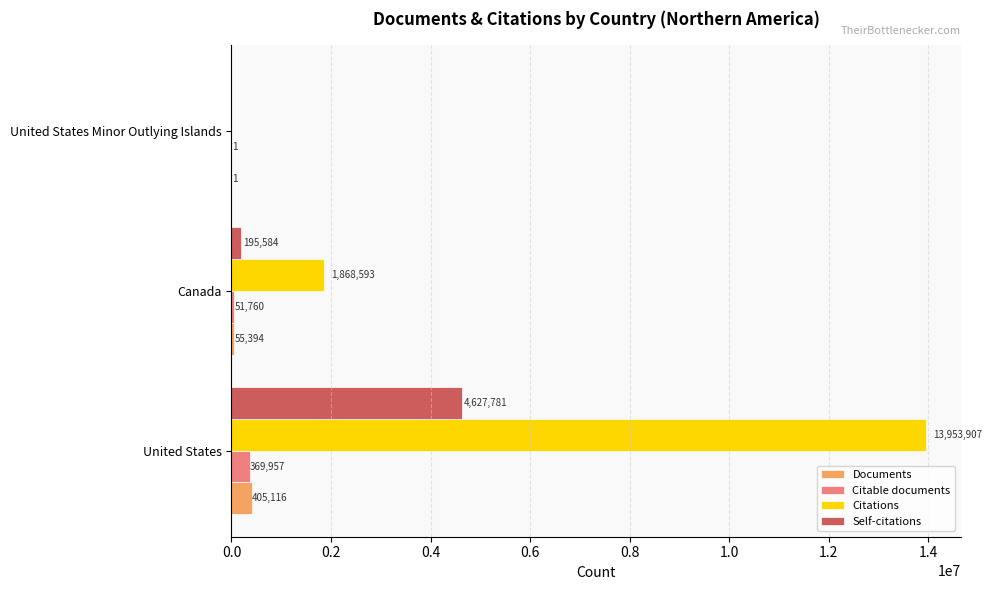

Where is Citable documents nearest to the value 184979?

Canada